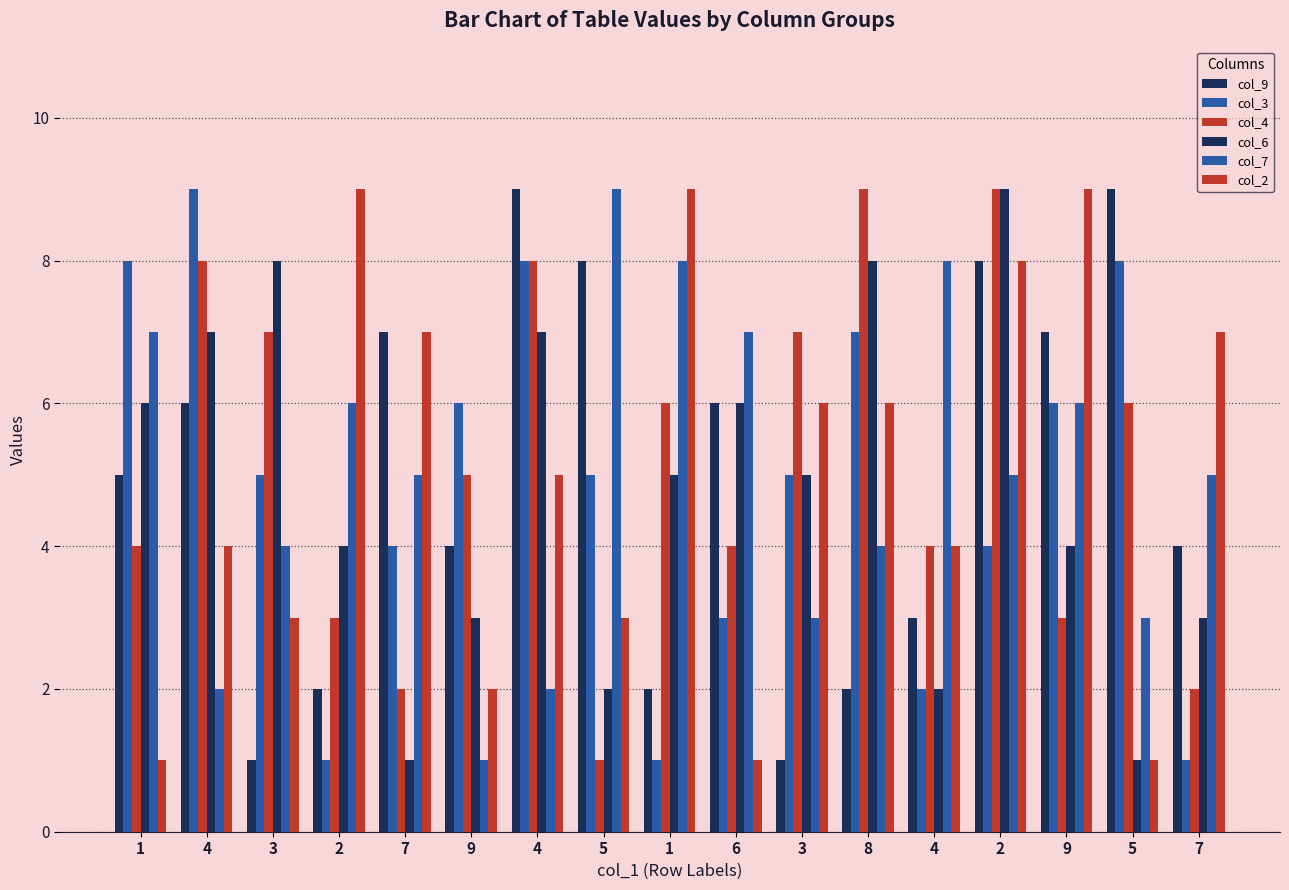

Reading right to left, extract all data points from this chart.

col_9: 4	9	7	8	3	2	1	6	2	8	9	4	7	2	1	6	5
col_3: 1	8	6	4	2	7	5	3	1	5	8	6	4	1	5	9	8
col_4: 2	6	3	9	4	9	7	4	6	1	8	5	2	3	7	8	4
col_6: 3	1	4	9	2	8	5	6	5	2	7	3	1	4	8	7	6
col_7: 5	3	6	5	8	4	3	7	8	9	2	1	5	6	4	2	7
col_2: 7	1	9	8	4	6	6	1	9	3	5	2	7	9	3	4	1